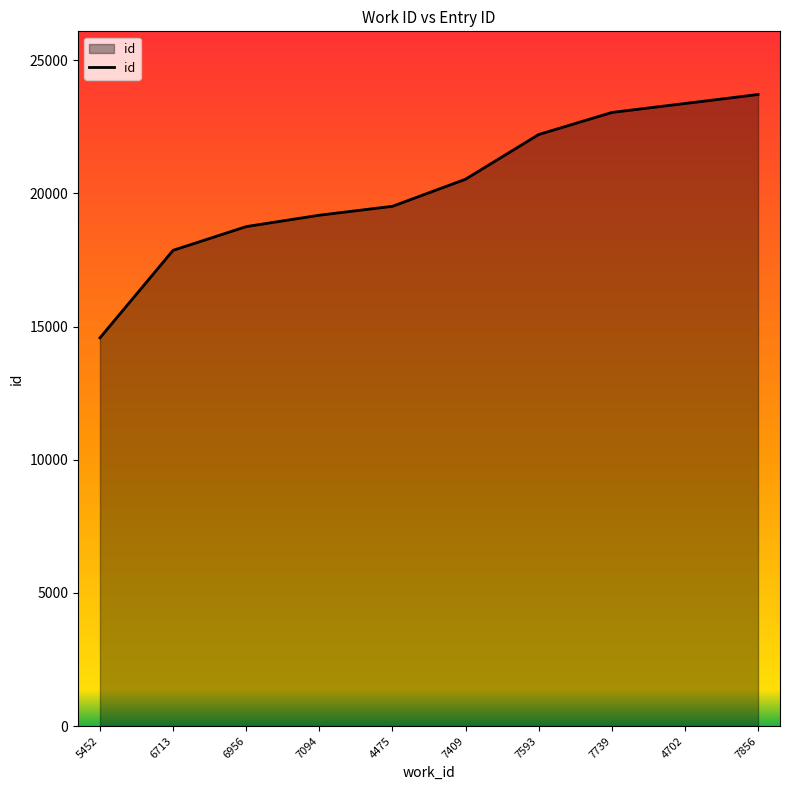

What is the change in value from 7094 to 4702?

+4194